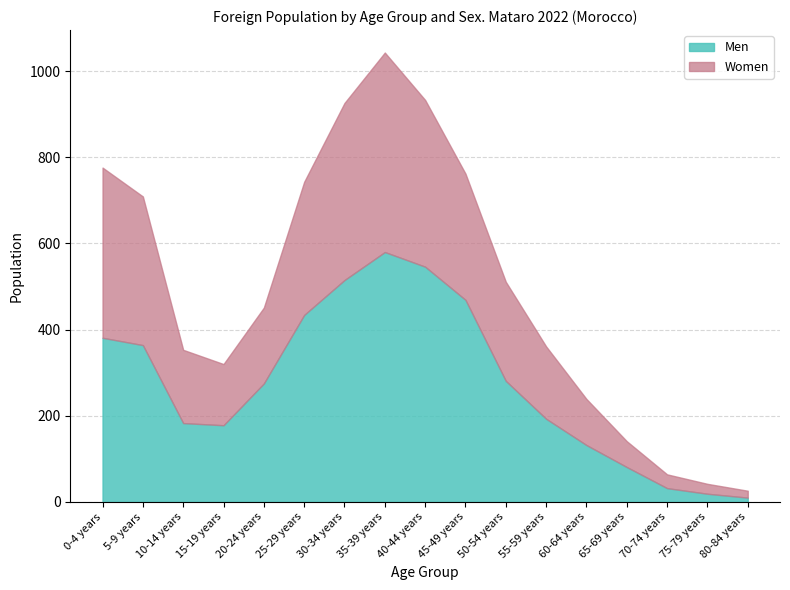

Reading left to right, extract all data points from this chart.

Men: 0-4 years=381	5-9 years=364	10-14 years=183	15-19 years=178	20-24 years=275	25-29 years=434	30-34 years=515	35-39 years=580	40-44 years=546	45-49 years=469	50-54 years=281	55-59 years=193	60-64 years=132	65-69 years=81	70-74 years=32	75-79 years=19	80-84 years=10
Women: 0-4 years=395	5-9 years=345	10-14 years=170	15-19 years=142	20-24 years=176	25-29 years=309	30-34 years=411	35-39 years=463	40-44 years=387	45-49 years=293	50-54 years=230	55-59 years=168	60-64 years=107	65-69 years=60	70-74 years=32	75-79 years=23	80-84 years=16